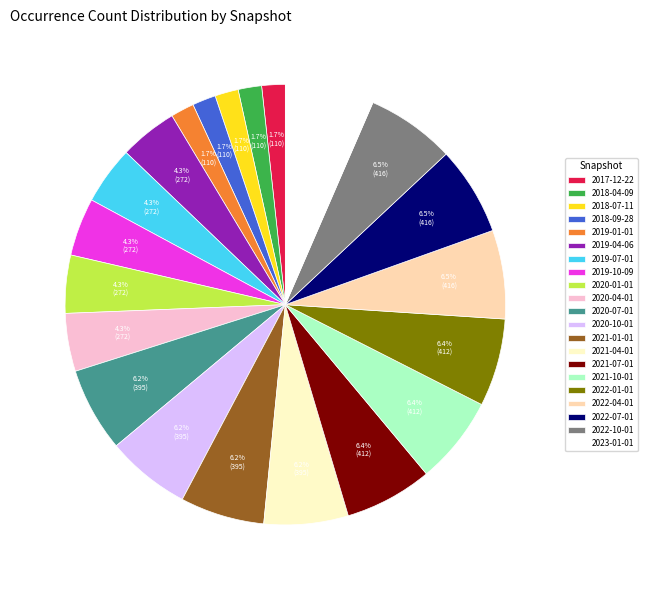

How much of the chart is everything except 2021-07-01?

93.6%